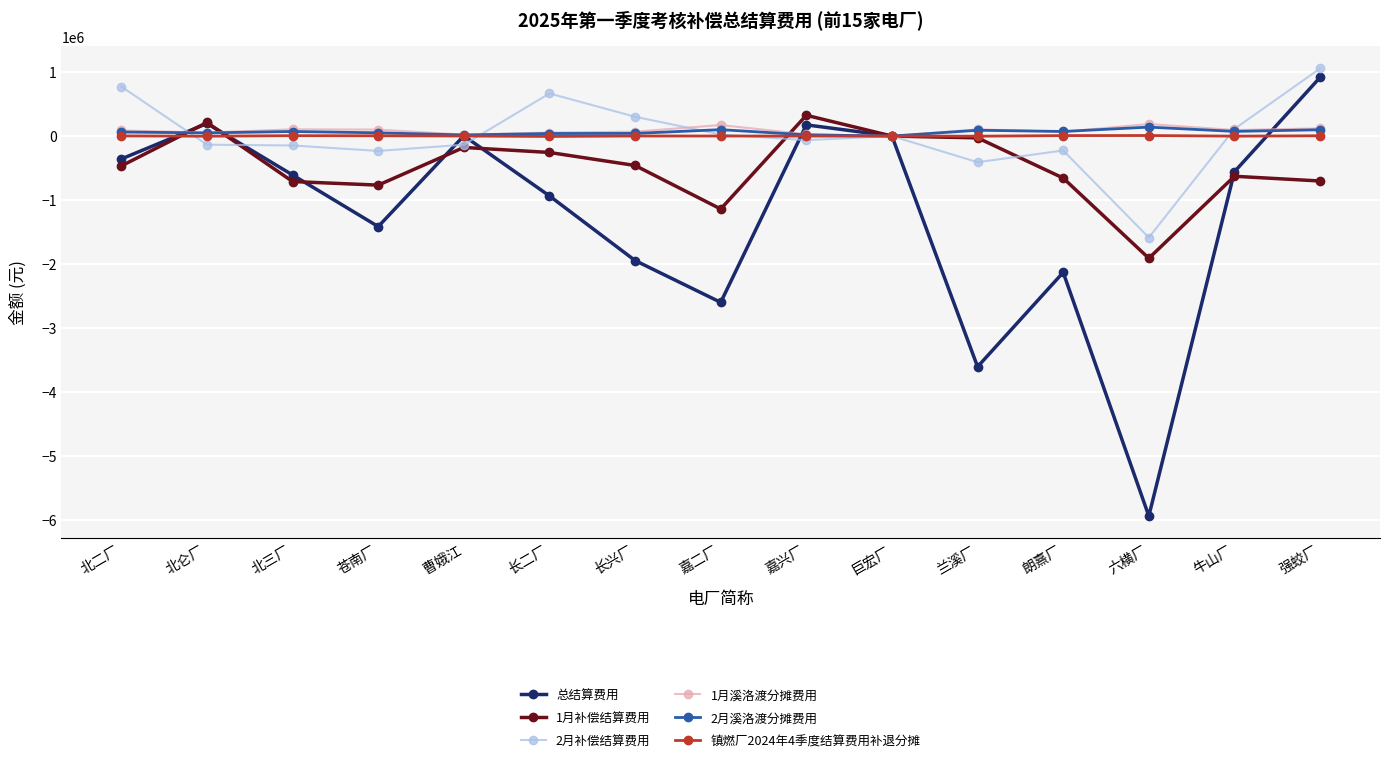

Which category has the highest value across all series?

强蛟厂